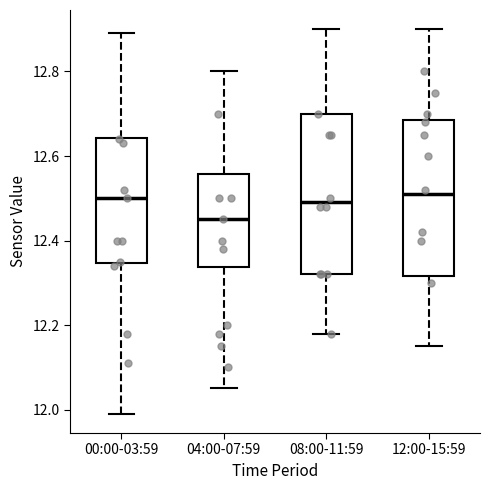

Which box has the lowest median line?

04:00-07:59